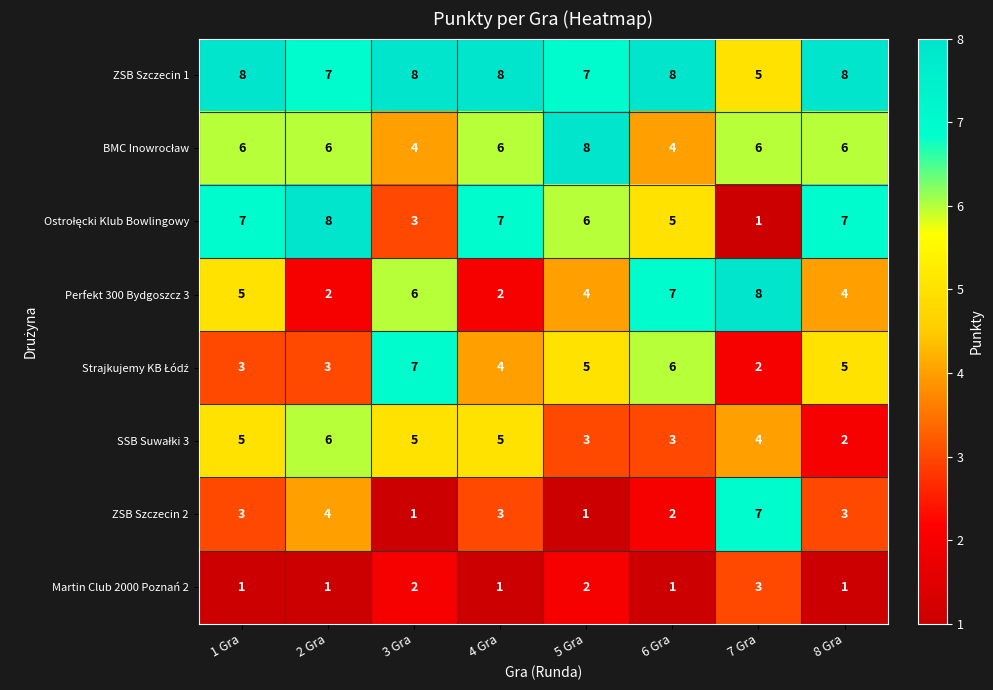

Is it true that Martin Club 2000 Poznań 2 equals 1 at 6 Gra?

True